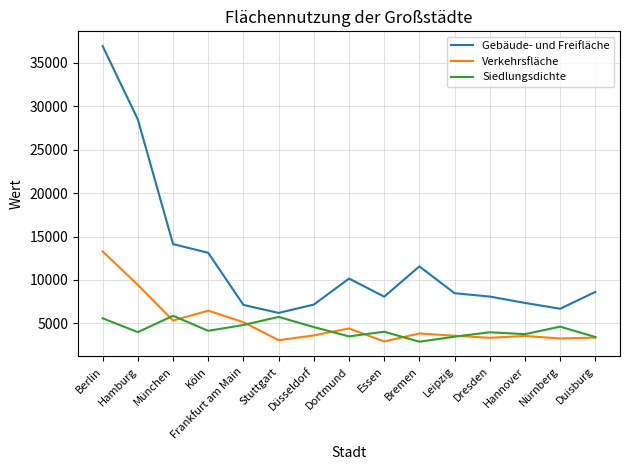

True or false: Verkehrsfläche has more than 2 interior local peaks.

True